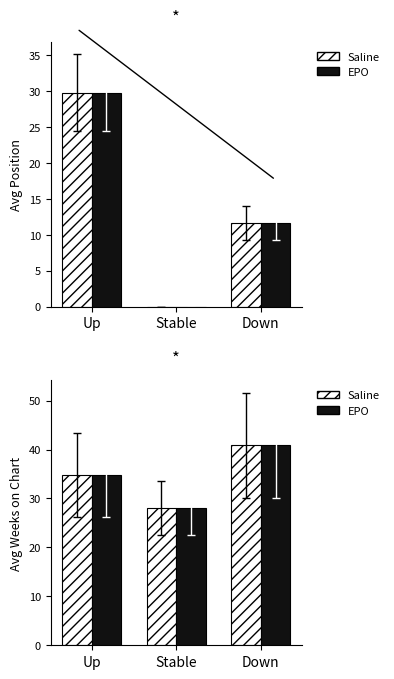

Is the value of Position at Up greater than the value of Weeks on Chart at Stable?

Yes